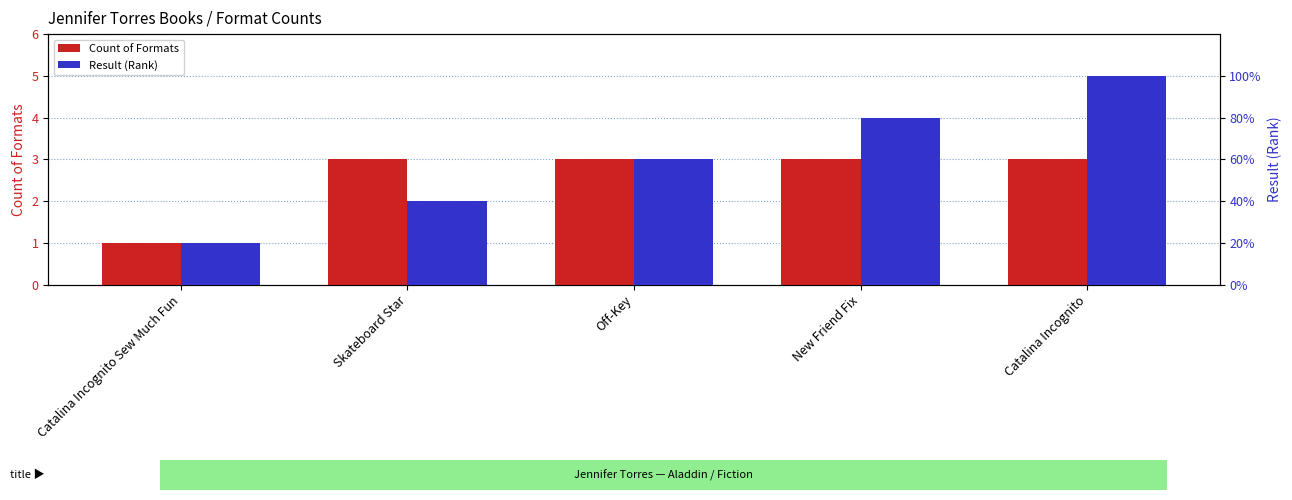

What are all the series names shown in the legend?

Count of Formats, Result (Rank)